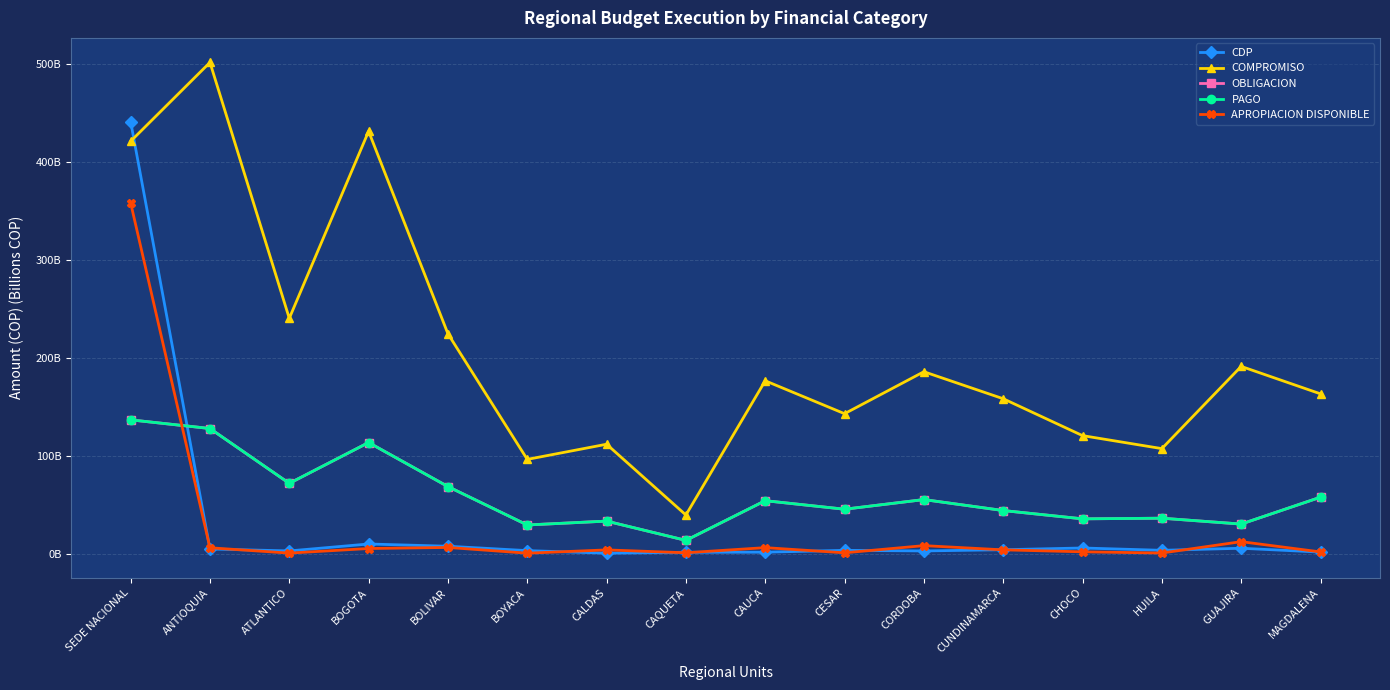

Is this an area chart (filled region under the line)?

No